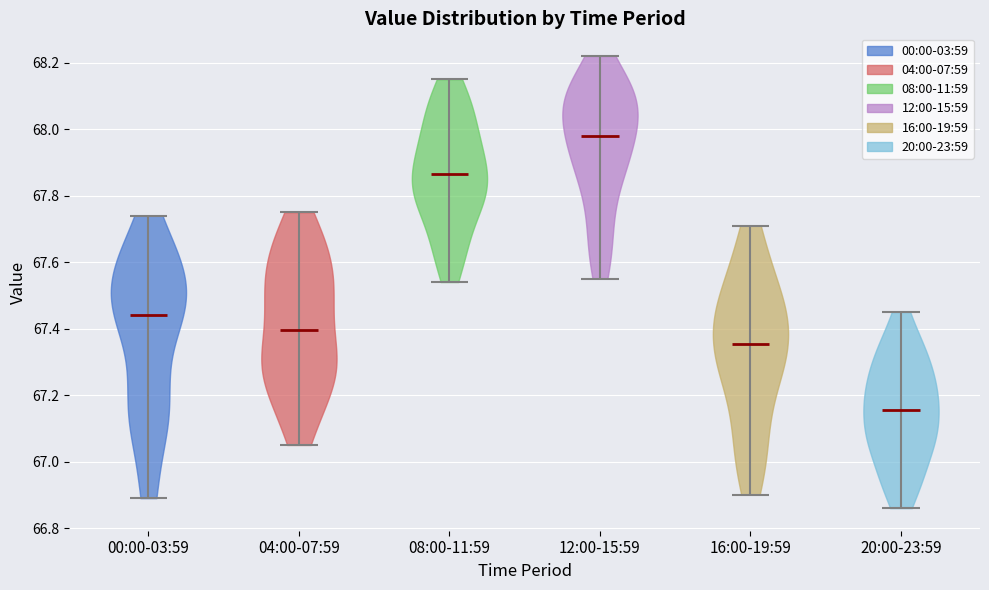

Reading left to right, read every violin against the y-axis: where its median line is, and the lowest and highest points it reaches. The values are not printed on the chart, so give them approximately, as read against the axis.

00:00-03:59: median line 67.44, lowest point 66.90, highest point 67.74
04:00-07:59: median line 67.40, lowest point 67.06, highest point 67.76
08:00-11:59: median line 67.86, lowest point 67.54, highest point 68.16
12:00-15:59: median line 67.98, lowest point 67.56, highest point 68.22
16:00-19:59: median line 67.36, lowest point 66.90, highest point 67.72
20:00-23:59: median line 67.16, lowest point 66.86, highest point 67.46